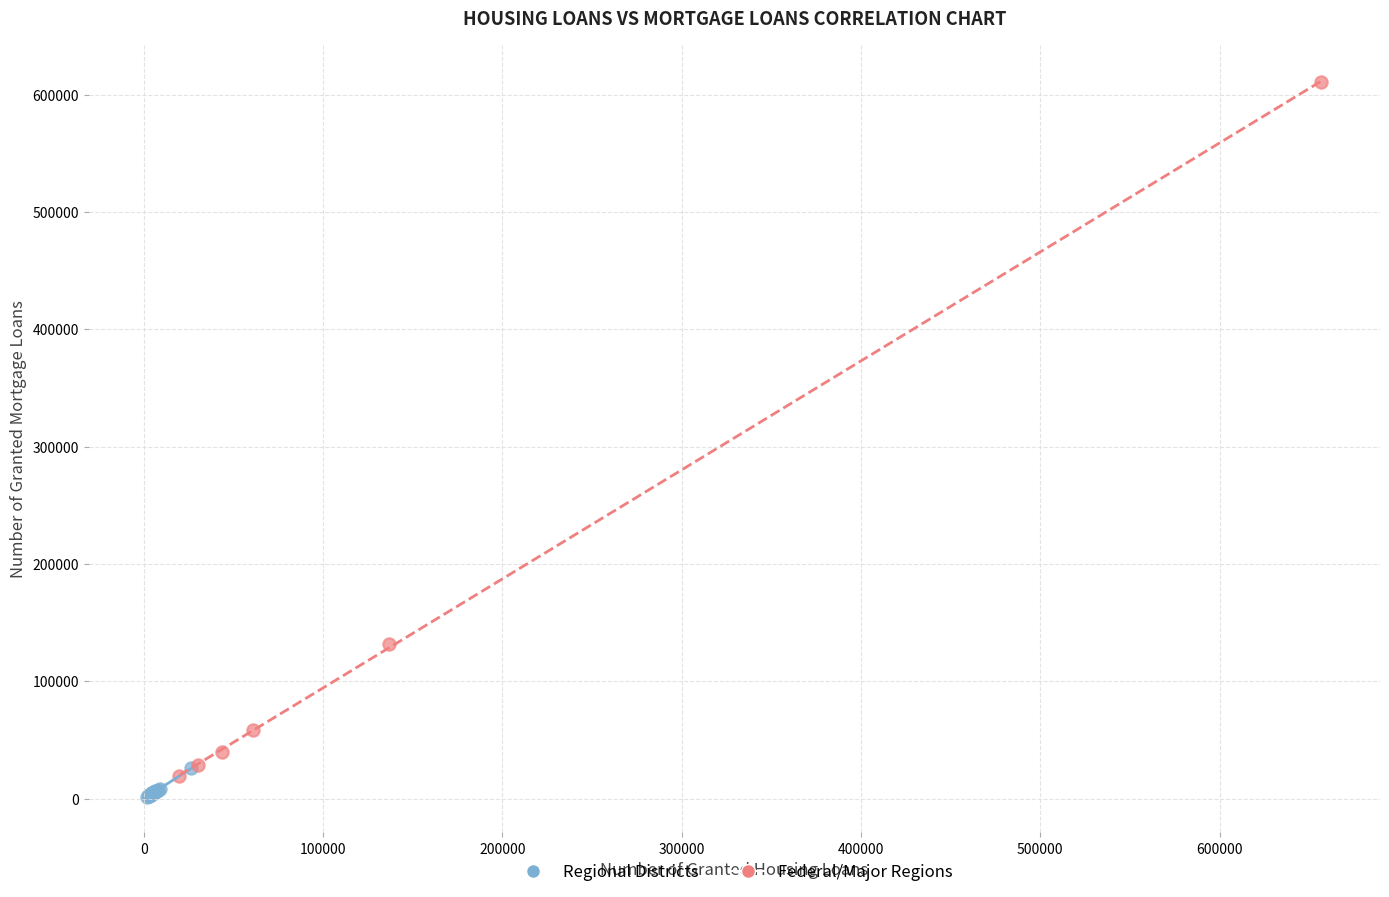

What are all the series names shown in the legend?

Regional Districts, Federal/Major Regions